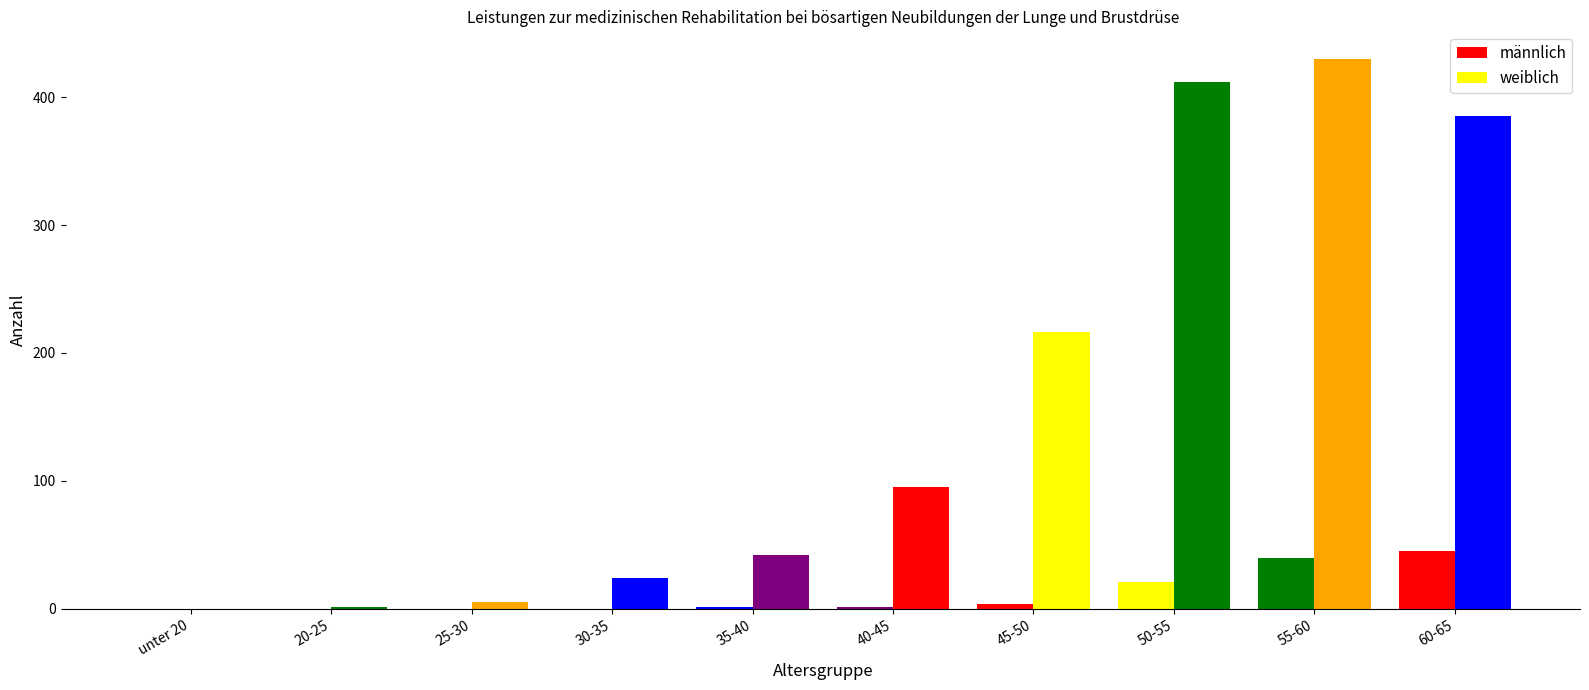

How many series are shown in this chart?

2